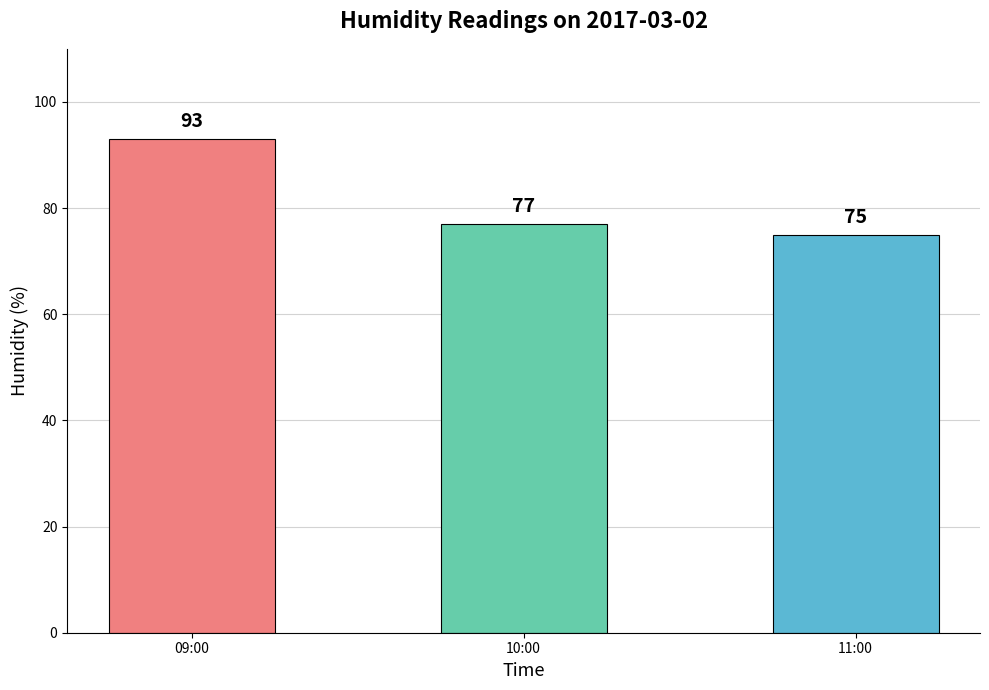

Reading left to right, extract all data points from this chart.

09:00=93	10:00=77	11:00=75